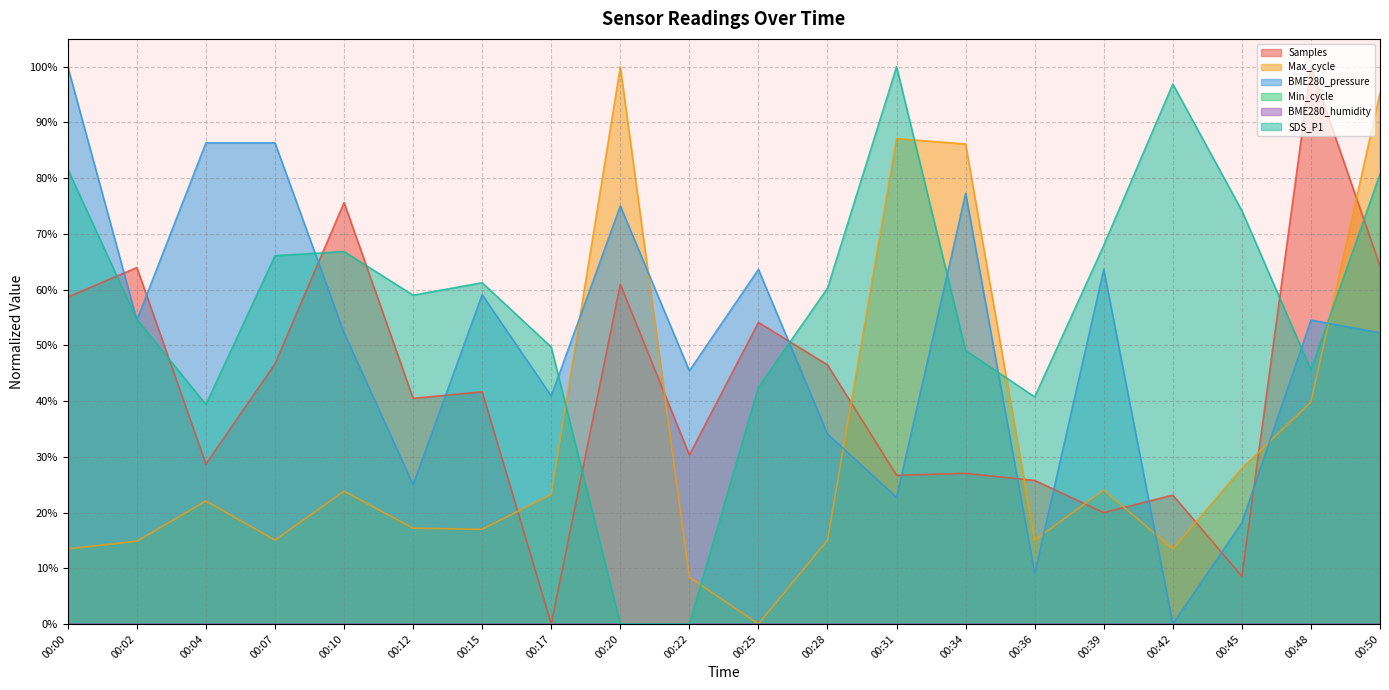

Reading left to right, list all the values displayed in this chart.

Samples: 00:00=0.6	00:02=0.6	00:04=0.3	00:07=0.5	00:10=0.8	00:12=0.4	00:15=0.4	00:17=0.0	00:20=0.6	00:22=0.3	00:25=0.5	00:28=0.5	00:31=0.3	00:34=0.3	00:36=0.3	00:39=0.2	00:42=0.2	00:45=0.1	00:48=1.0	00:50=0.6
Max_cycle: 00:00=0.1	00:02=0.1	00:04=0.2	00:07=0.2	00:10=0.2	00:12=0.2	00:15=0.2	00:17=0.2	00:20=1.0	00:22=0.1	00:25=0.0	00:28=0.2	00:31=0.9	00:34=0.9	00:36=0.2	00:39=0.2	00:42=0.1	00:45=0.3	00:48=0.4	00:50=1.0
BME280_pressure: 00:00=1.0	00:02=0.5	00:04=0.9	00:07=0.9	00:10=0.5	00:12=0.2	00:15=0.6	00:17=0.4	00:20=0.8	00:22=0.5	00:25=0.6	00:28=0.3	00:31=0.2	00:34=0.8	00:36=0.1	00:39=0.6	00:42=0.0	00:45=0.2	00:48=0.5	00:50=0.5
SDS_P1: 00:00=0.8	00:02=0.5	00:04=0.4	00:07=0.7	00:10=0.7	00:12=0.6	00:15=0.6	00:17=0.5	00:20=0.0	00:22=0.0	00:25=0.4	00:28=0.6	00:31=1.0	00:34=0.5	00:36=0.4	00:39=0.7	00:42=1.0	00:45=0.7	00:48=0.5	00:50=0.8